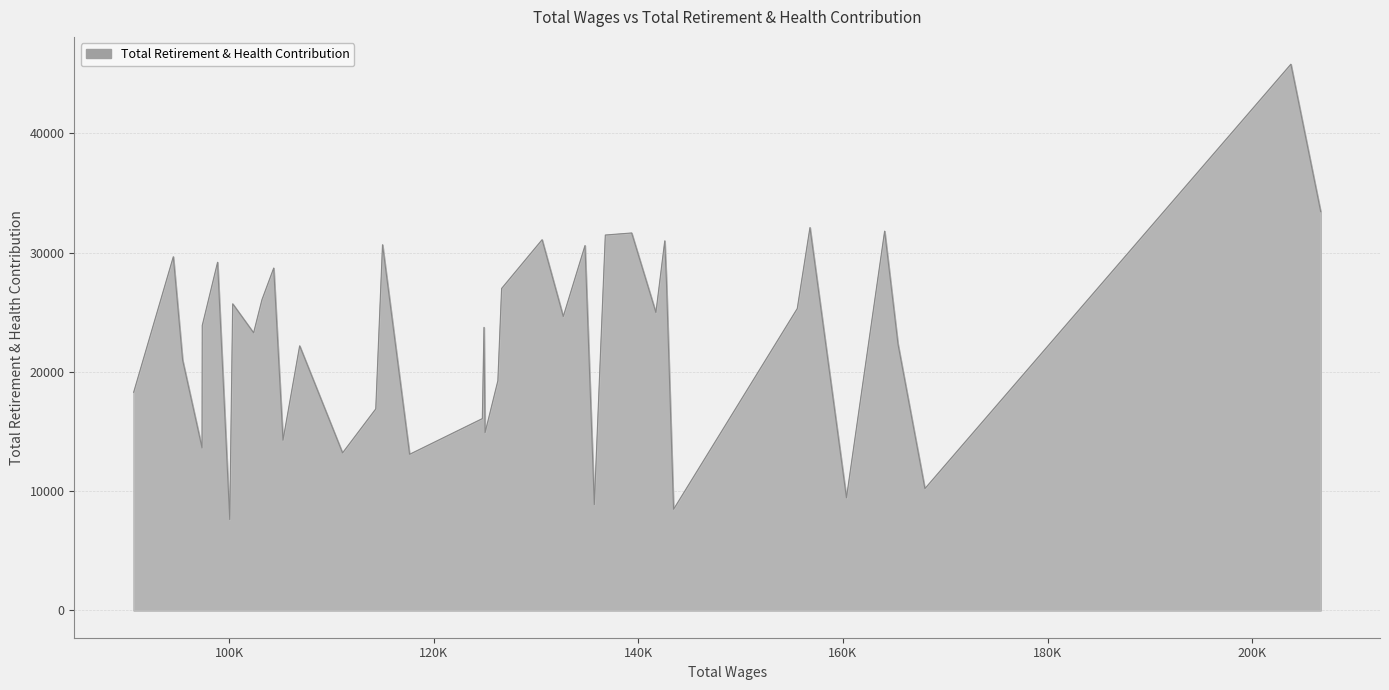

How many lines are shown in the chart?

1